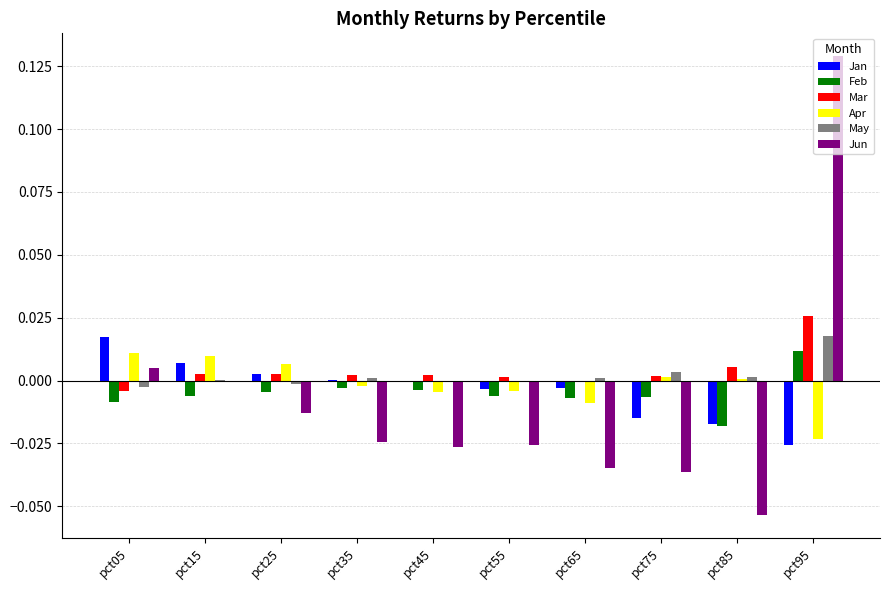

How many distinct data groups are displayed?

6